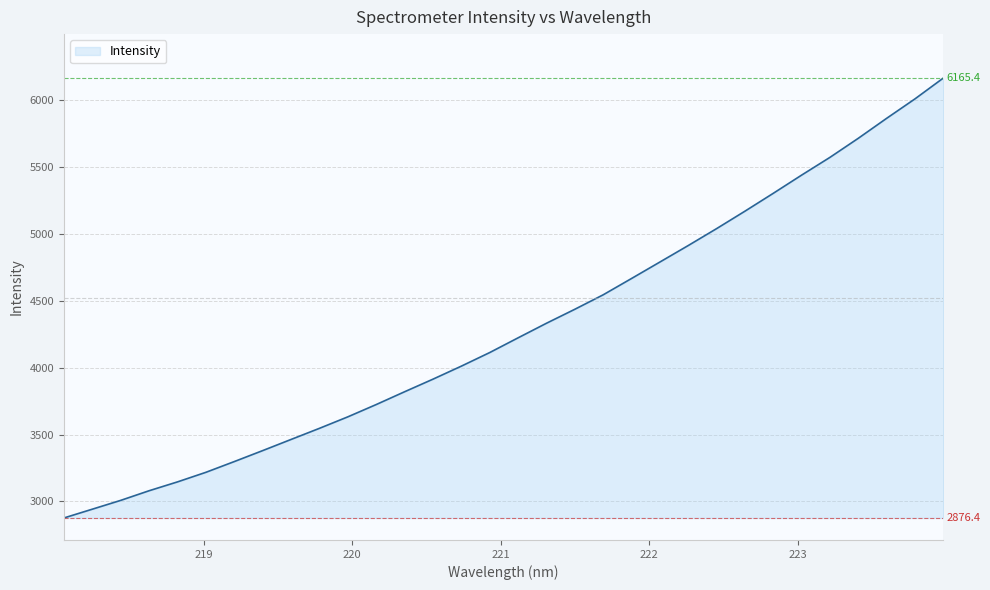

What is the maximum value shown in the chart?

6165.4